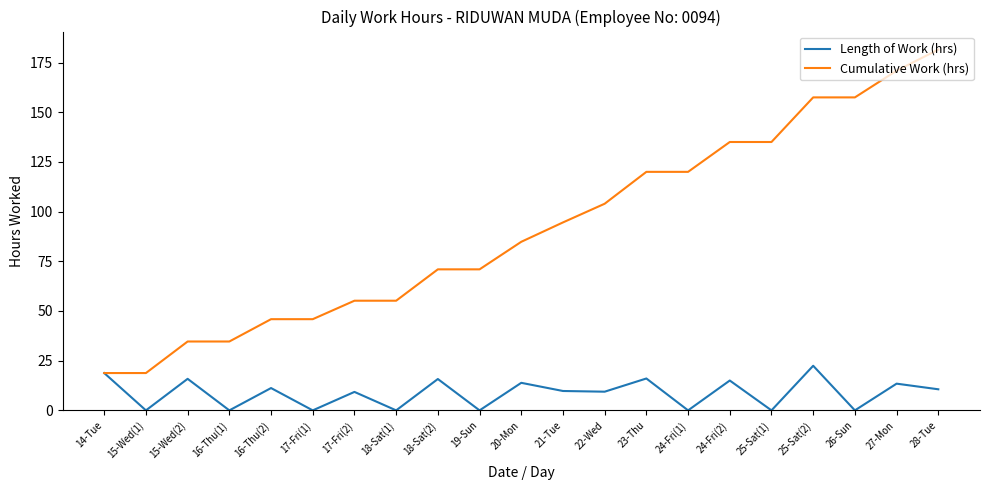

The value of Length of Work (hrs) at 18-Sat(2) is 15.8. True or false?

True